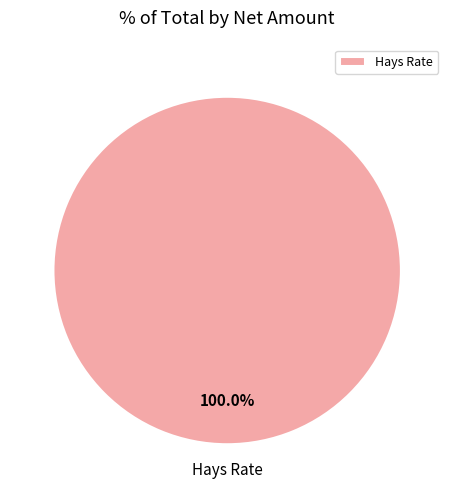

Is there a majority slice in this chart?

Yes